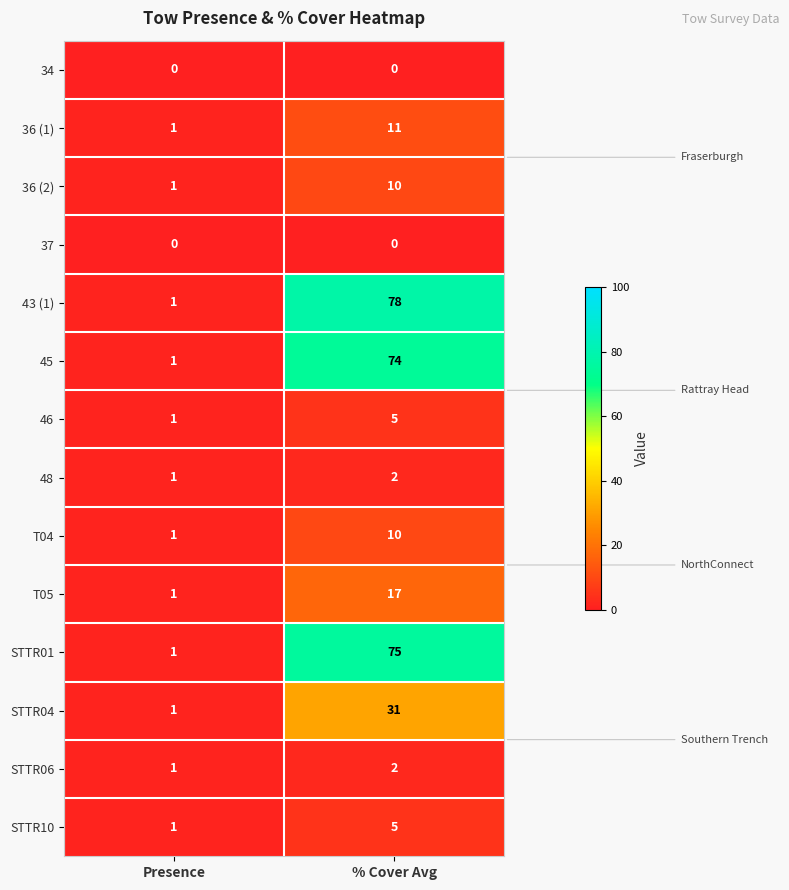

Reading left to right, list all the values displayed in this chart.

34: 0	0
36 (1): 1	11
36 (2): 1	10
37: 0	0
43 (1): 1	78
45: 1	74
46: 1	5
48: 1	2
T04: 1	10
T05: 1	17
STTR01: 1	75
STTR04: 1	31
STTR06: 1	2
STTR10: 1	5